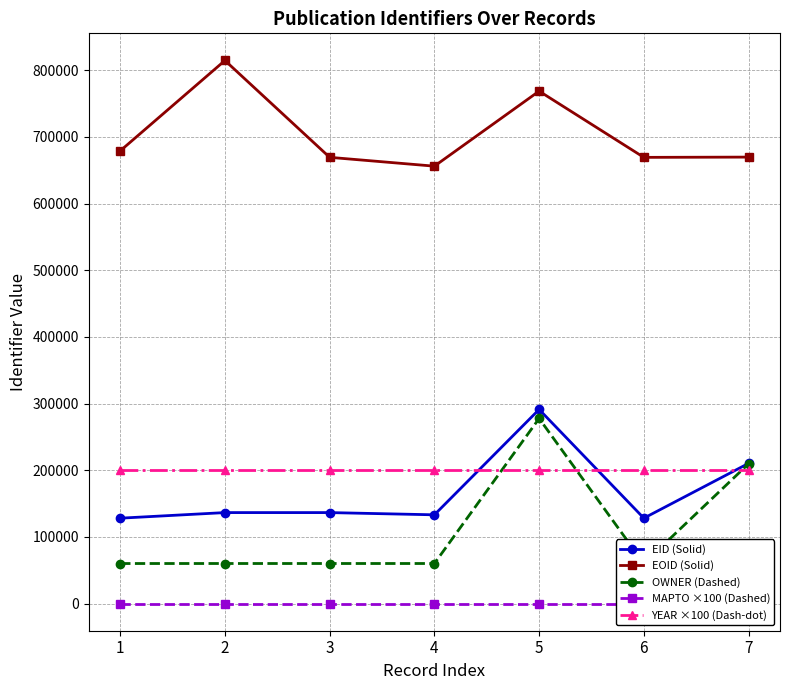

True or false: EOID (Solid) and MAPTO ×100 (Dashed) cross at least once.

False